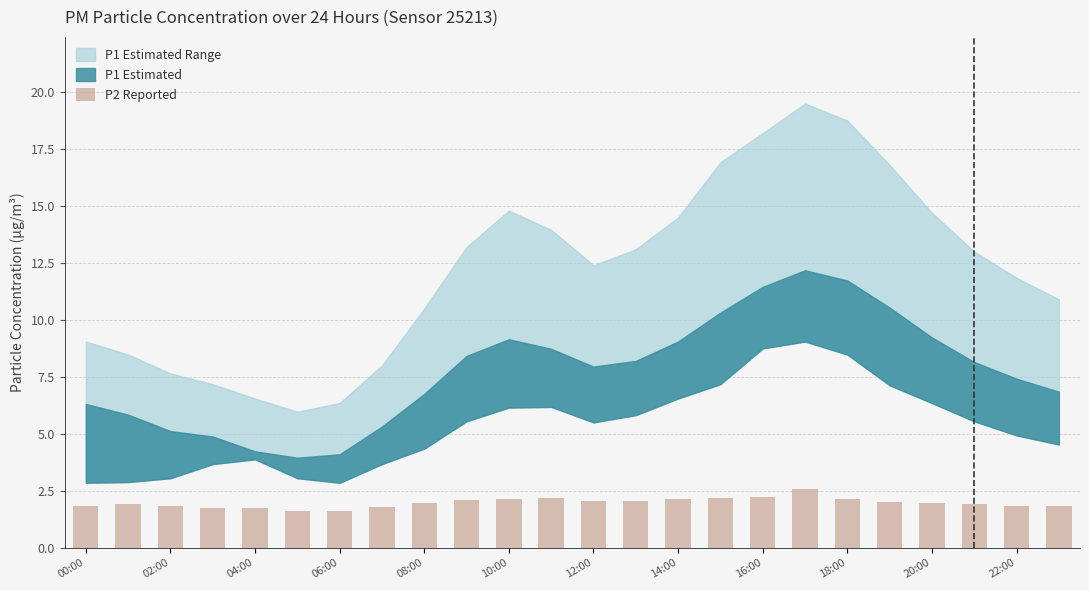

What is the average value?

2.0